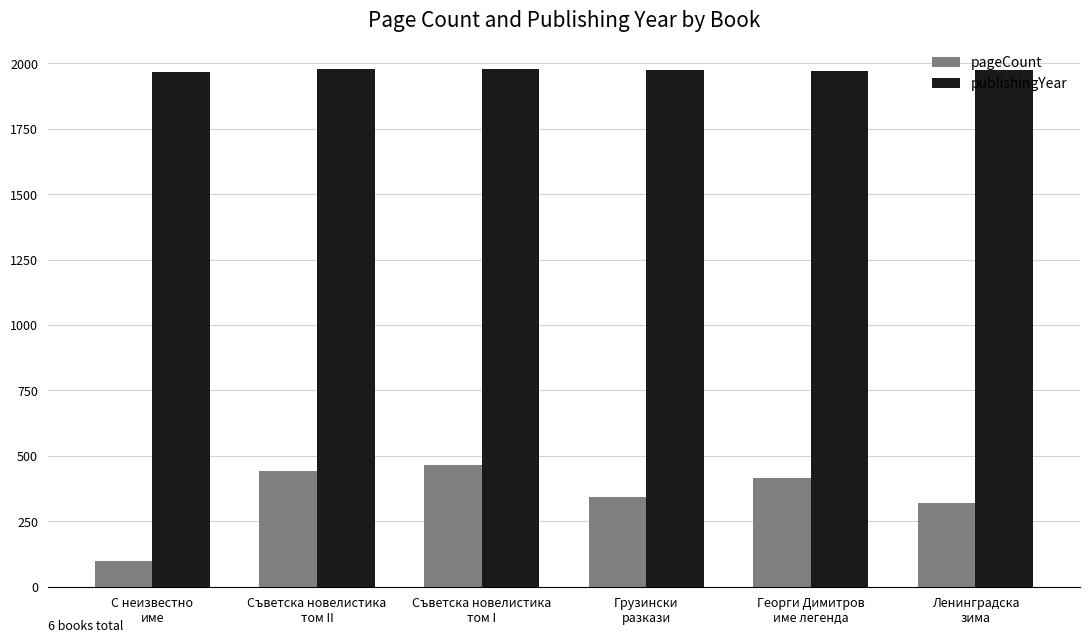

The value of publishingYear at Ленинградска
зима is 1298. True or false?

False